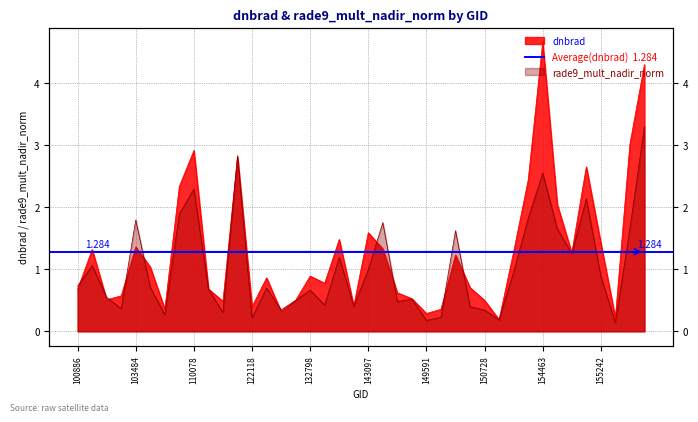

True or false: dnbrad has more than 2 interior local peaks.

True